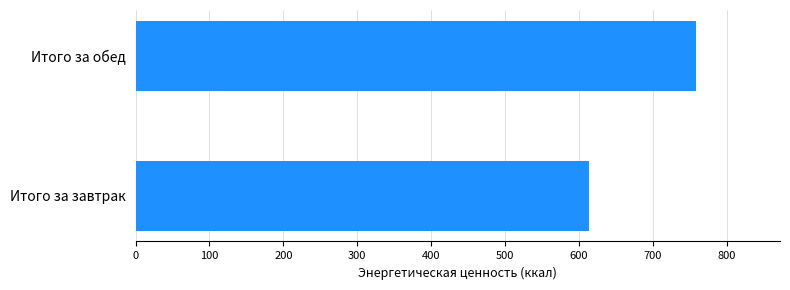

Between Итого за завтрак and Итого за обед, which is larger?

Итого за обед